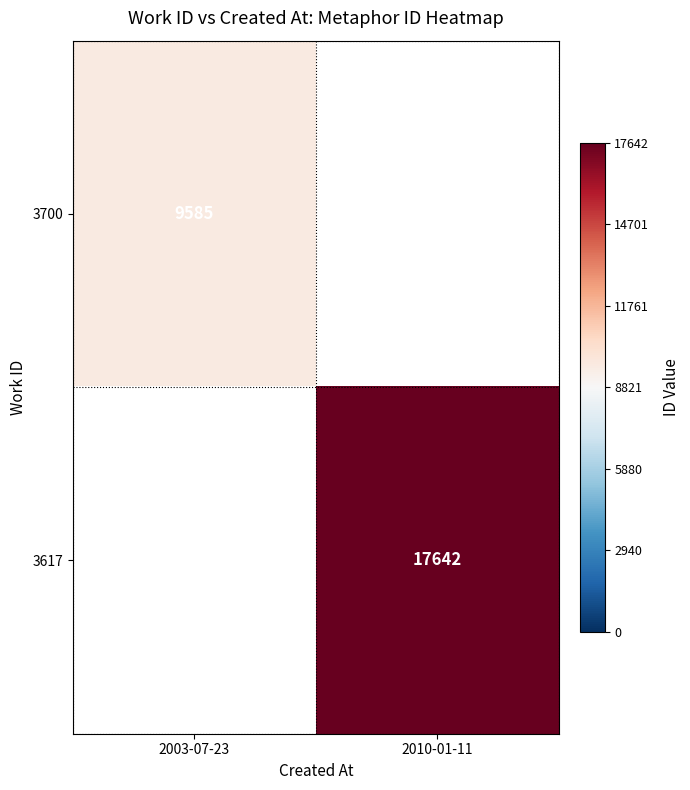

At how many categories does at least one series exceed 16257?

1